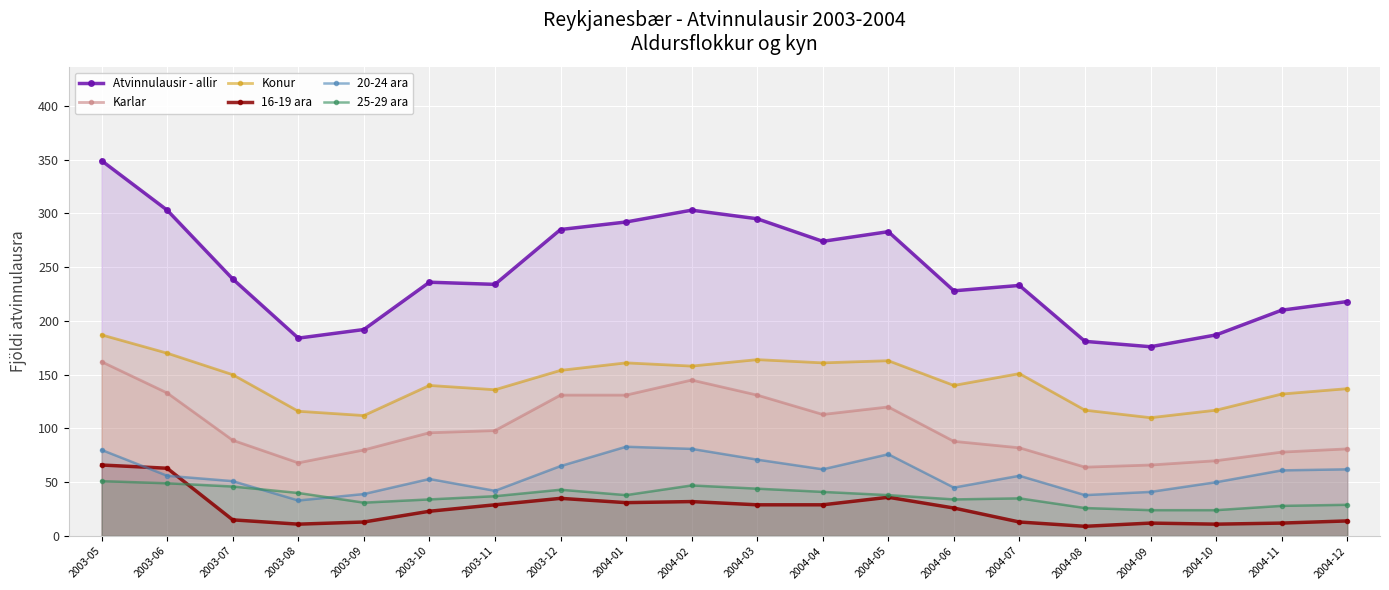

At which label does 20-24 ara reach its peak?

2004-01